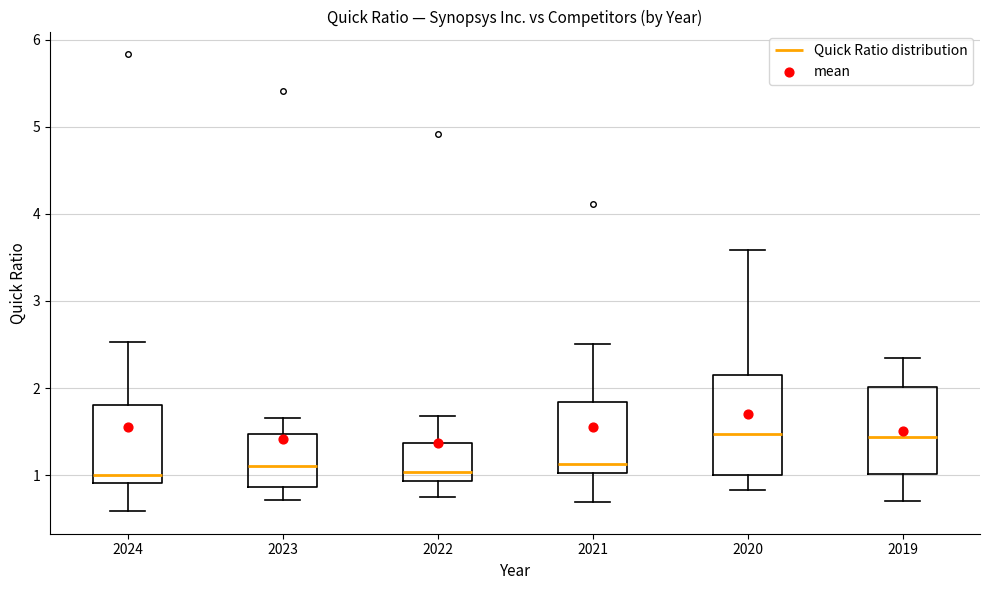

Which box is the tallest, from its lower edge to its upper edge?

2020